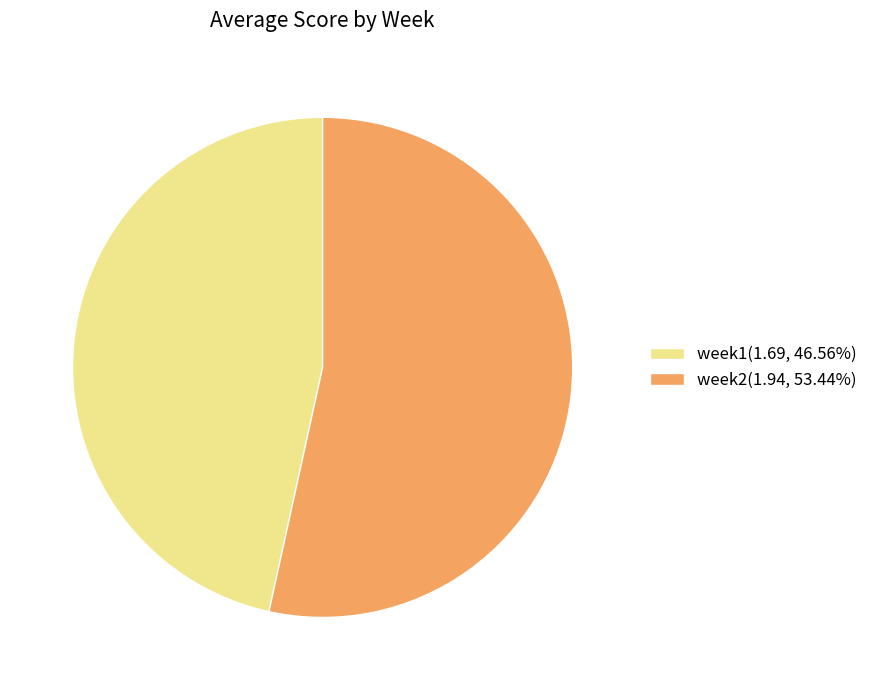

Is the sum of week1(1.69, 46.56%) and week2(1.94, 53.44%) greater than half?

Yes